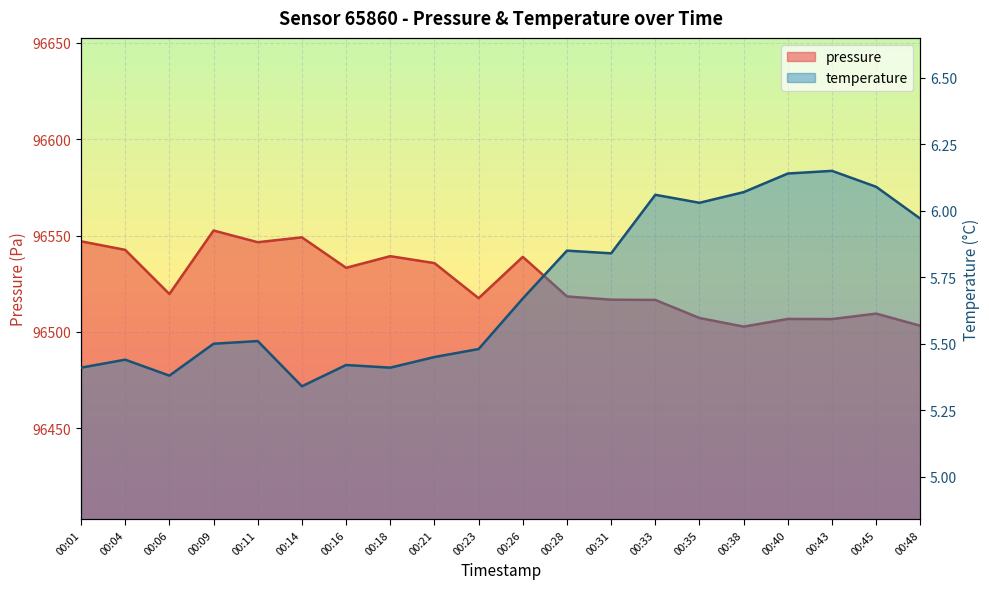

What is the value of the temperature point at the 20th from the left?

6.0